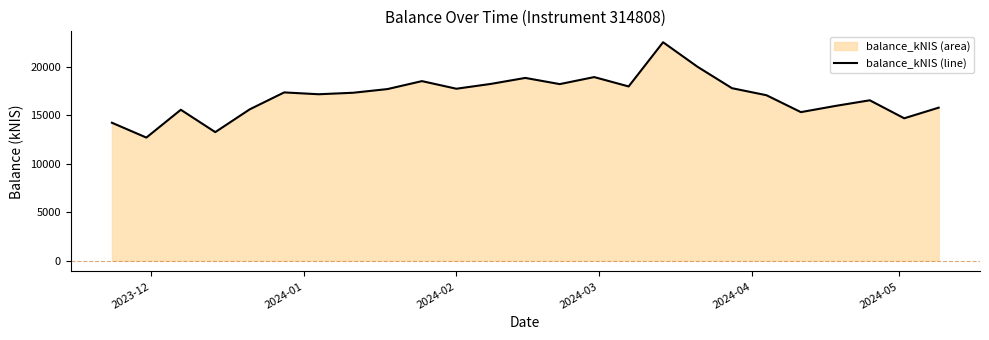

What is the minimum value shown in the chart?

12687.8